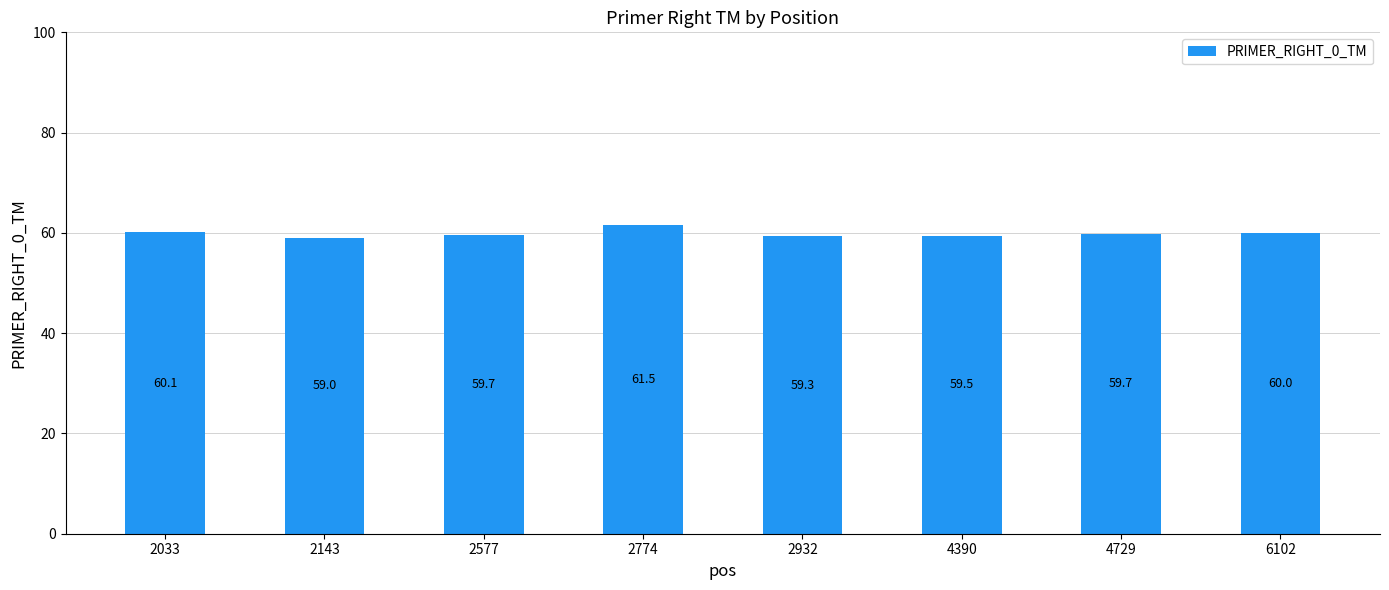

Reading left to right, extract all data points from this chart.

2033=60.1	2143=59.0	2577=59.7	2774=61.5	2932=59.3	4390=59.5	4729=59.7	6102=60.0